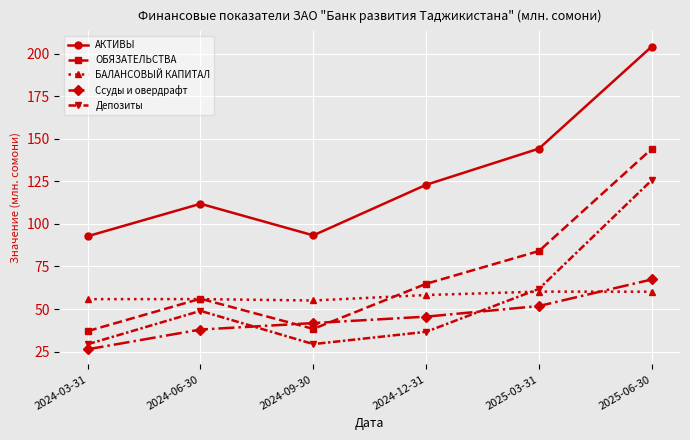

How many lines are shown in the chart?

5